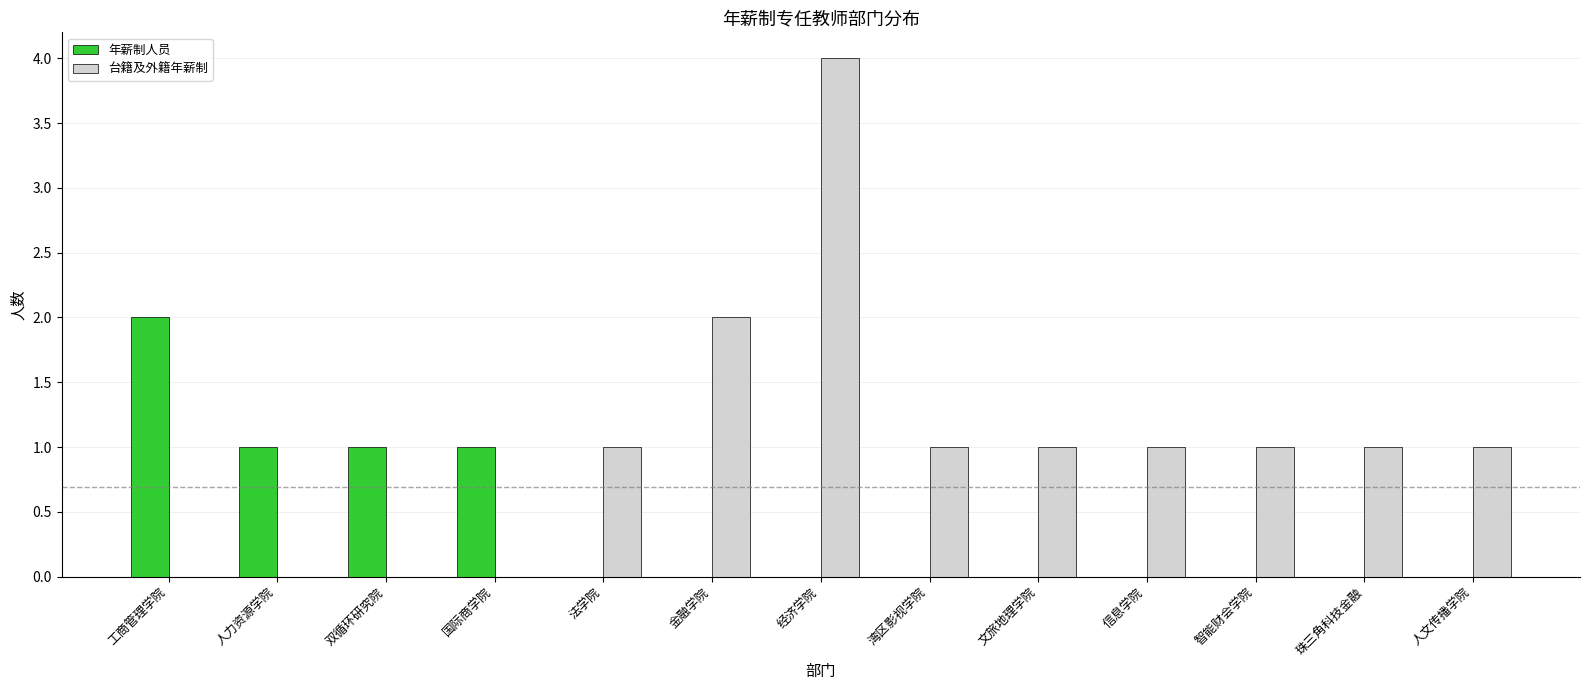

How many data points does each series have?

13